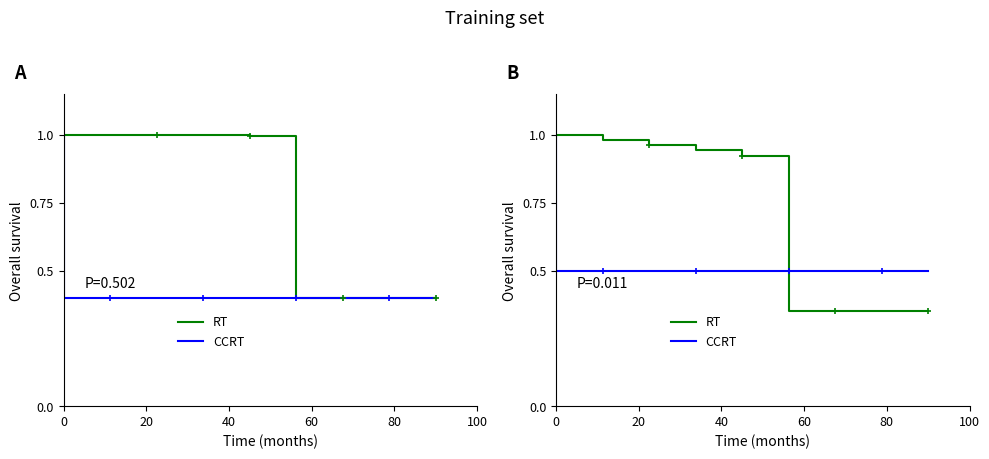

The CCRT series shows 0.7 at 8. True or false?

False